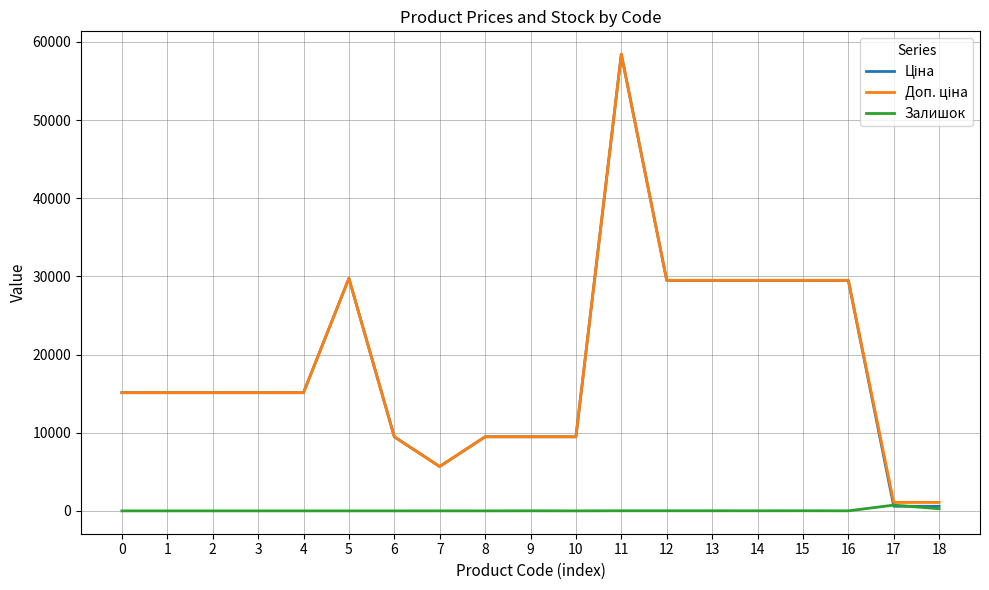

What is the total value across all series at 4?

30240.0